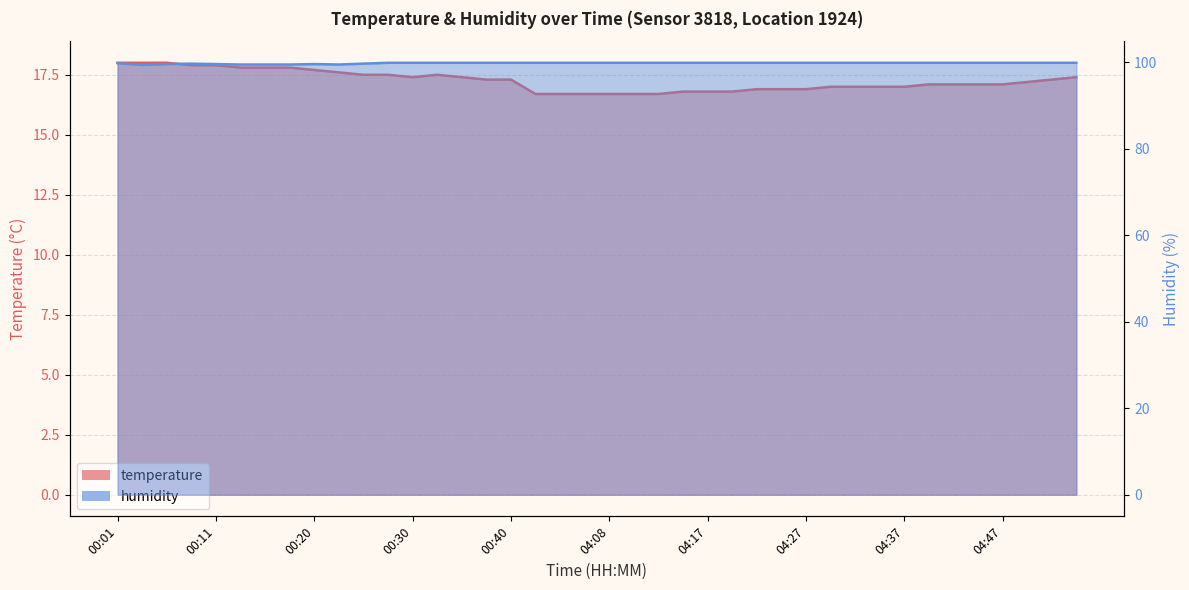

What is the label of the 15th point from the right?

04:20